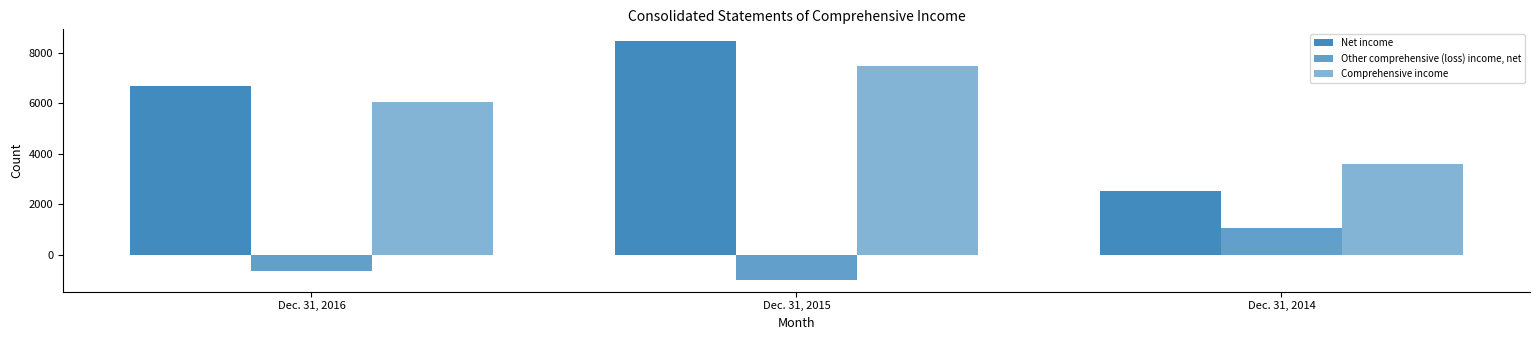

Count the number of categories in the chart.

3